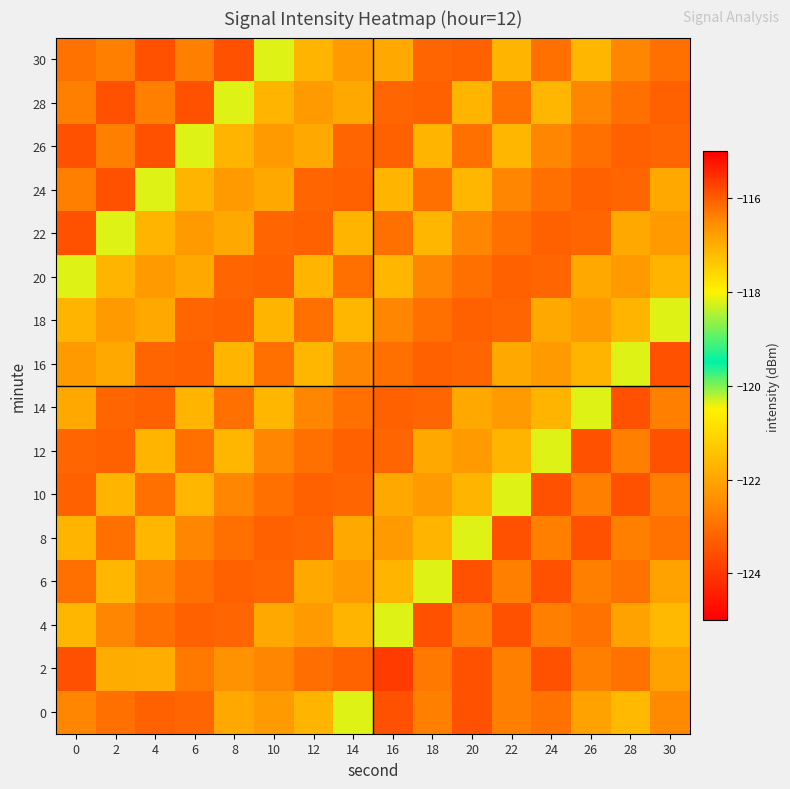

Reading left to right, transcribe all the data shown in this chart.

0: 0=-122.6	2=-123.0	4=-123.3	6=-123.2	8=-121.9	10=-122.2	12=-121.7	14=-120.4	16=-123.5	18=-122.7	20=-123.5	22=-122.7	24=-122.9	26=-122.1	28=-121.6	30=-122.5
2: 0=-123.6	2=-121.8	4=-121.8	6=-122.8	8=-122.3	10=-122.6	12=-123.0	14=-123.2	16=-123.9	18=-122.8	20=-123.5	22=-122.7	24=-123.5	26=-122.7	28=-122.9	30=-122.1
4: 0=-121.7	2=-122.6	4=-123.0	6=-123.3	8=-123.2	10=-121.9	12=-122.2	14=-121.7	16=-120.4	18=-123.5	20=-122.7	22=-123.5	24=-122.7	26=-122.9	28=-122.1	30=-121.6
6: 0=-123.0	2=-121.7	4=-122.6	6=-123.0	8=-123.3	10=-123.2	12=-121.9	14=-122.2	16=-121.7	18=-120.4	20=-123.5	22=-122.7	24=-123.5	26=-122.7	28=-122.9	30=-122.1
8: 0=-121.7	2=-123.0	4=-121.7	6=-122.6	8=-123.0	10=-123.3	12=-123.2	14=-121.9	16=-122.2	18=-121.7	20=-120.4	22=-123.5	24=-122.7	26=-123.5	28=-122.7	30=-122.9
10: 0=-123.3	2=-121.7	4=-123.0	6=-121.7	8=-122.6	10=-123.0	12=-123.3	14=-123.2	16=-121.9	18=-122.2	20=-121.7	22=-120.4	24=-123.5	26=-122.7	28=-123.5	30=-122.7
12: 0=-123.2	2=-123.3	4=-121.7	6=-123.0	8=-121.7	10=-122.6	12=-123.0	14=-123.3	16=-123.2	18=-121.9	20=-122.2	22=-121.7	24=-120.4	26=-123.5	28=-122.7	30=-123.5
14: 0=-121.9	2=-123.2	4=-123.3	6=-121.7	8=-123.0	10=-121.7	12=-122.6	14=-123.0	16=-123.3	18=-123.2	20=-121.9	22=-122.2	24=-121.7	26=-120.4	28=-123.5	30=-122.7
16: 0=-122.2	2=-121.9	4=-123.2	6=-123.3	8=-121.7	10=-123.0	12=-121.7	14=-122.6	16=-123.0	18=-123.3	20=-123.2	22=-121.9	24=-122.2	26=-121.7	28=-120.4	30=-123.5
18: 0=-121.7	2=-122.2	4=-121.9	6=-123.2	8=-123.3	10=-121.7	12=-123.0	14=-121.7	16=-122.6	18=-123.0	20=-123.3	22=-123.2	24=-121.9	26=-122.2	28=-121.7	30=-120.4
20: 0=-120.4	2=-121.7	4=-122.2	6=-121.9	8=-123.2	10=-123.3	12=-121.7	14=-123.0	16=-121.7	18=-122.6	20=-123.0	22=-123.3	24=-123.2	26=-121.9	28=-122.2	30=-121.7
22: 0=-123.5	2=-120.4	4=-121.7	6=-122.2	8=-121.9	10=-123.2	12=-123.3	14=-121.7	16=-123.0	18=-121.7	20=-122.6	22=-123.0	24=-123.3	26=-123.2	28=-121.9	30=-122.2
24: 0=-122.7	2=-123.5	4=-120.4	6=-121.7	8=-122.2	10=-121.9	12=-123.2	14=-123.3	16=-121.7	18=-123.0	20=-121.7	22=-122.6	24=-123.0	26=-123.3	28=-123.2	30=-121.9
26: 0=-123.5	2=-122.7	4=-123.5	6=-120.4	8=-121.7	10=-122.2	12=-121.9	14=-123.2	16=-123.3	18=-121.7	20=-123.0	22=-121.7	24=-122.6	26=-123.0	28=-123.3	30=-123.2
28: 0=-122.7	2=-123.5	4=-122.7	6=-123.5	8=-120.4	10=-121.7	12=-122.2	14=-121.9	16=-123.2	18=-123.3	20=-121.7	22=-123.0	24=-121.7	26=-122.6	28=-123.0	30=-123.3
30: 0=-122.9	2=-122.7	4=-123.5	6=-122.7	8=-123.5	10=-120.4	12=-121.7	14=-122.2	16=-121.9	18=-123.2	20=-123.3	22=-121.7	24=-123.0	26=-121.7	28=-122.6	30=-123.0